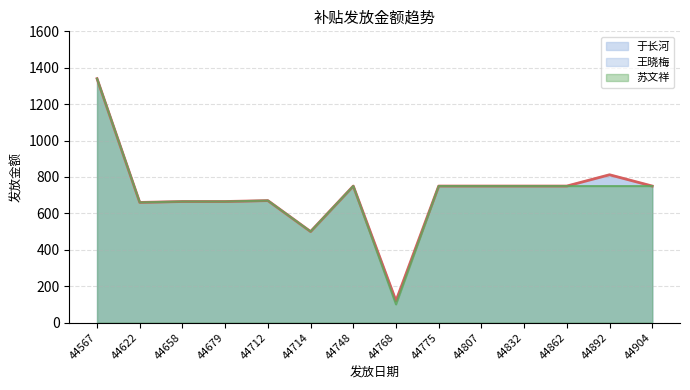

What is the lowest value of the 王晓梅 series?

119